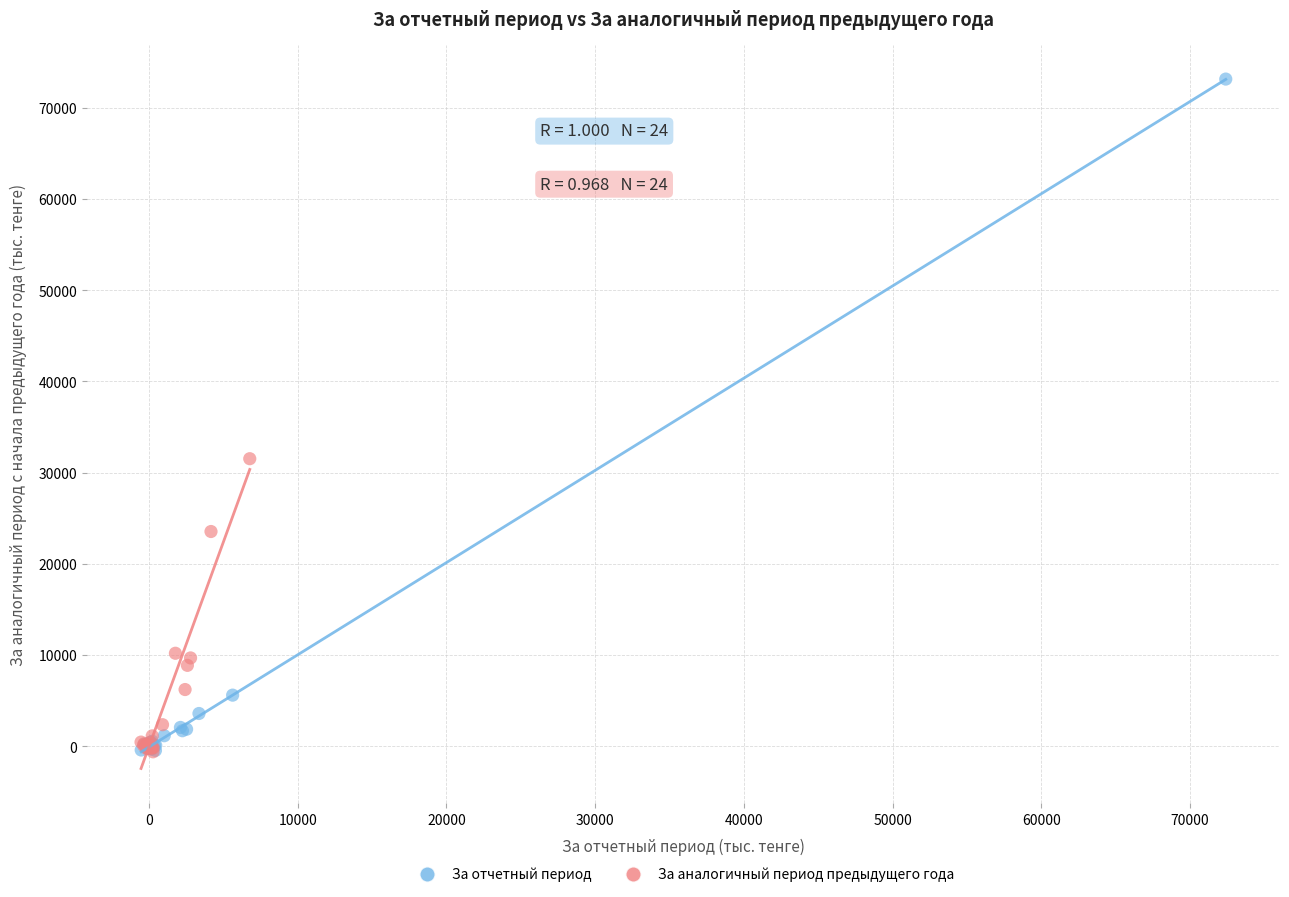

Which series has the widest spread of Y values?

За отчетный период